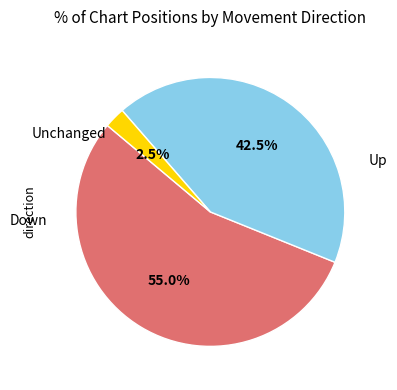

Is there a majority slice in this chart?

Yes